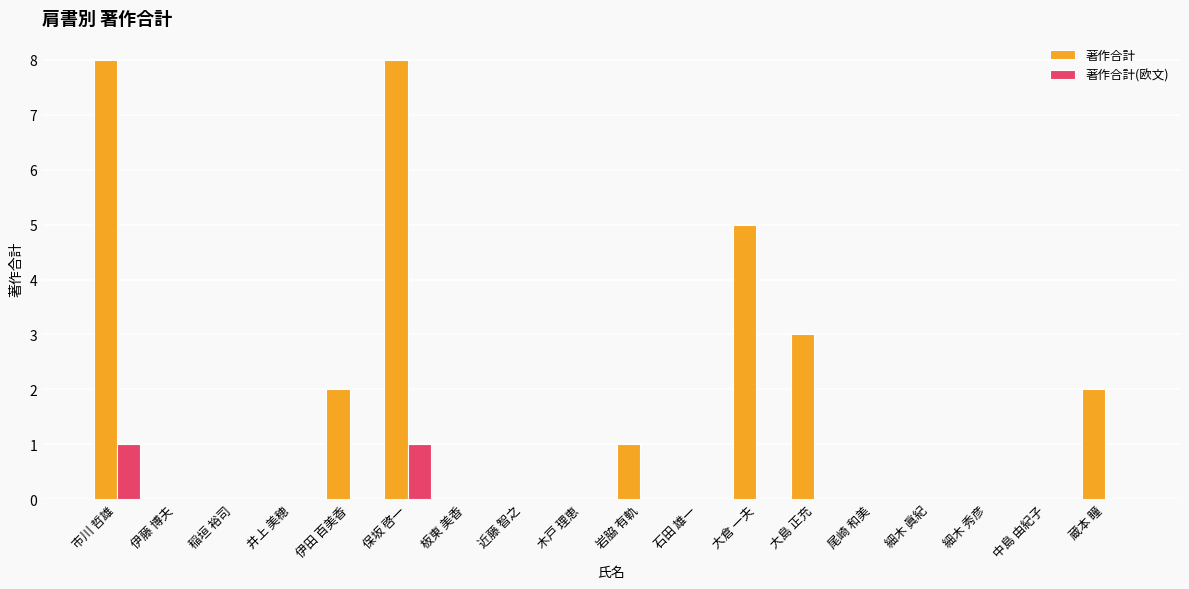

What is the maximum value shown in the chart?

8